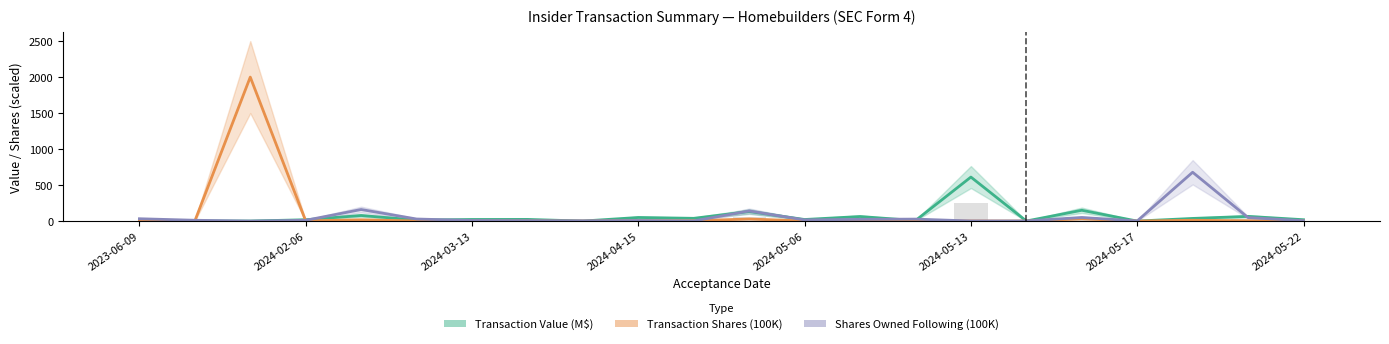

What position from the right is 10?

12